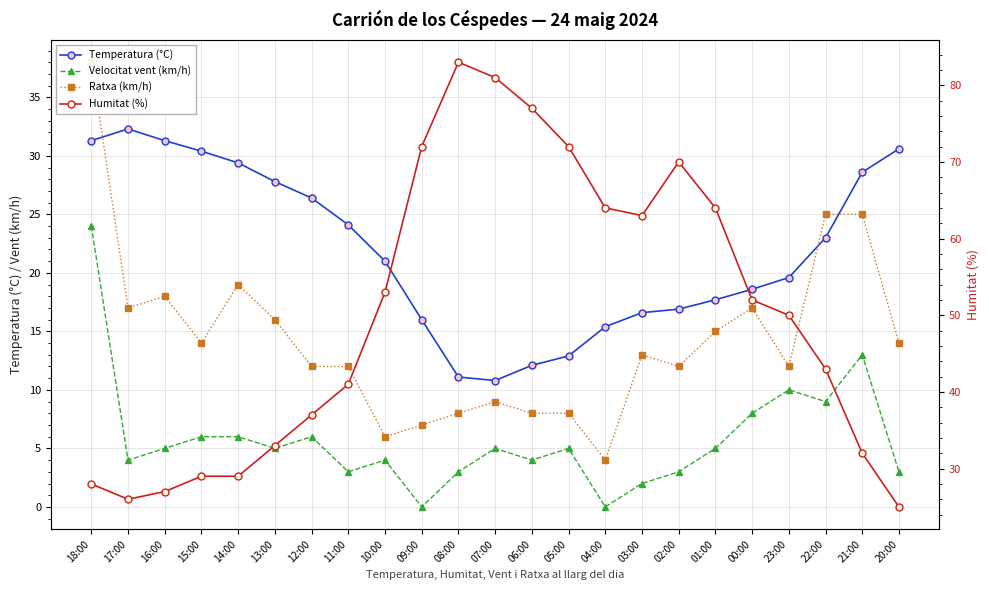

Reading left to right, transcribe all the data shown in this chart.

Temperatura (°C): 31.3	32.3	31.3	30.4	29.4	27.8	26.4	24.1	21.0	16.0	11.1	10.8	12.1	12.9	15.4	16.6	16.9	17.7	18.6	19.6	23.0	28.6	30.6
Velocitat vent (km/h): 24.0	4.0	5.0	6.0	6.0	5.0	6.0	3.0	4.0	0.0	3.0	5.0	4.0	5.0	0.0	2.0	3.0	5.0	8.0	10.0	9.0	13.0	3.0
Ratxa (km/h): 38.0	17.0	18.0	14.0	19.0	16.0	12.0	12.0	6.0	7.0	8.0	9.0	8.0	8.0	4.0	13.0	12.0	15.0	17.0	12.0	25.0	25.0	14.0
Humitat (%): 28.0	26.0	27.0	29.0	29.0	33.0	37.0	41.0	53.0	72.0	83.0	81.0	77.0	72.0	64.0	63.0	70.0	64.0	52.0	50.0	43.0	32.0	25.0